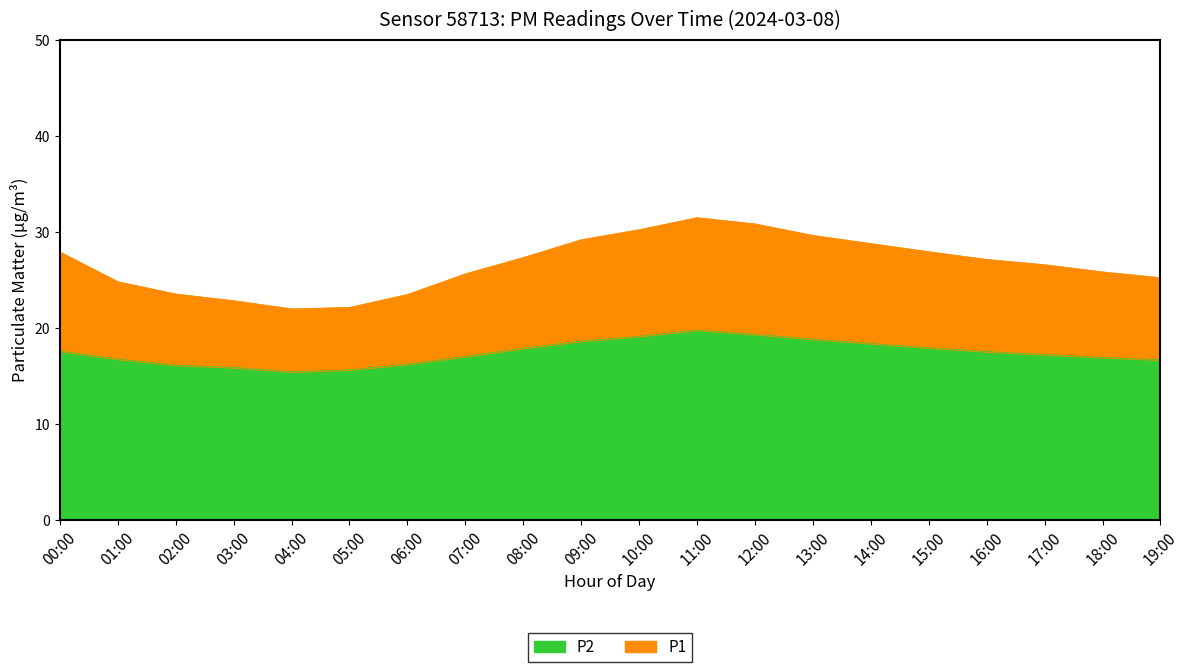

What is the difference between the maximum and minimum values in the P2 series?

4.3